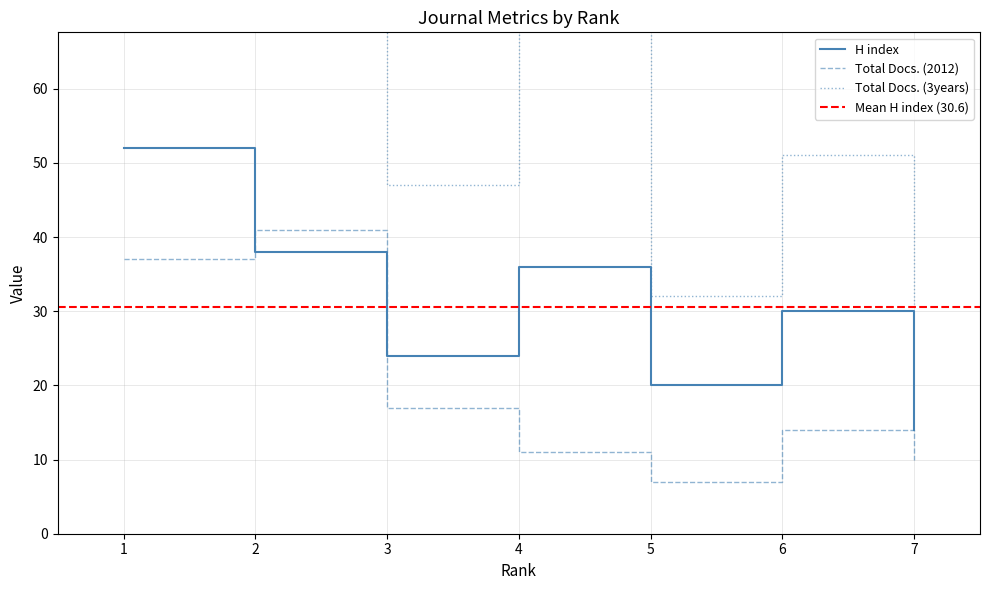

What is the sum of all Total Docs. (3years) values?

499